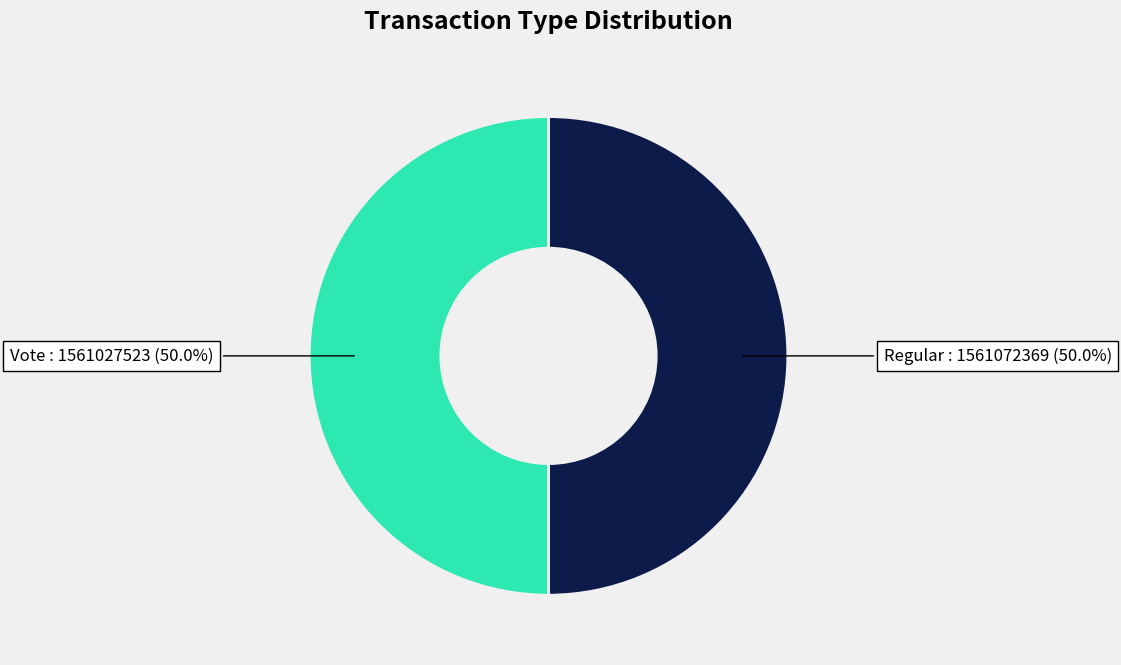

Count the number of slices in the pie.

2